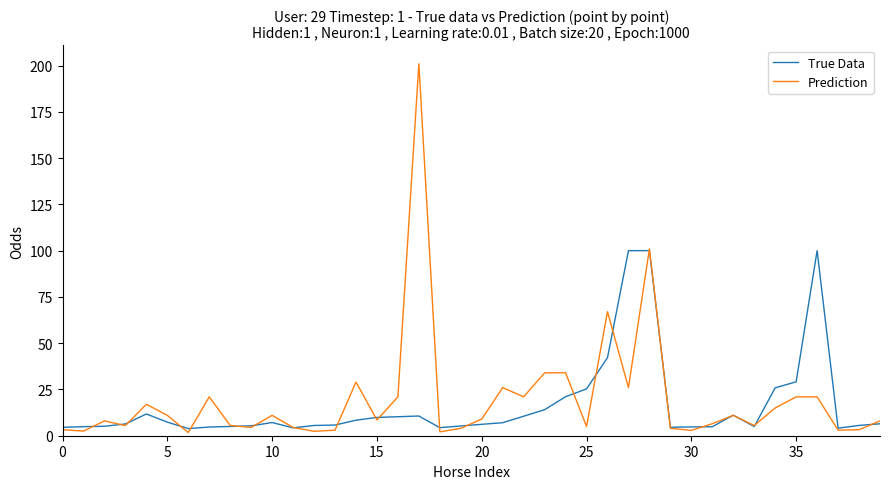

What is the highest value of the True Data series?

100.0